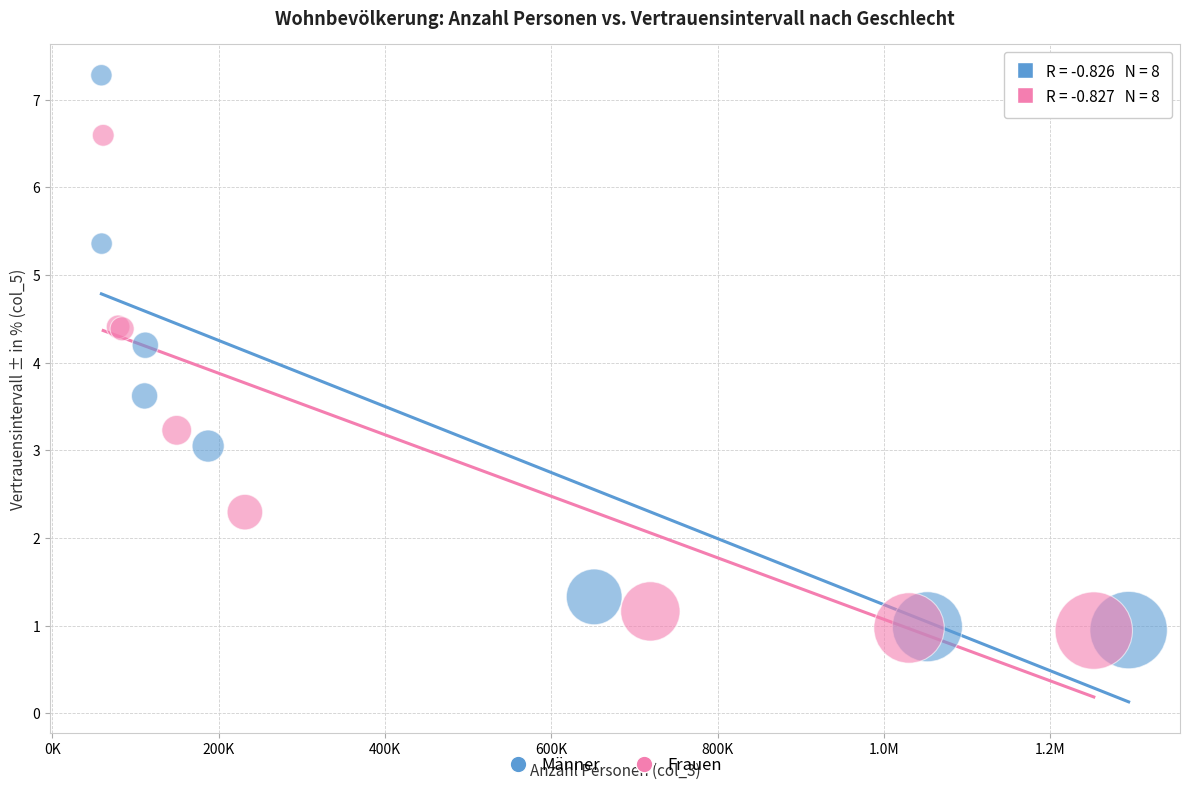

What are all the series names shown in the legend?

Männer, Frauen